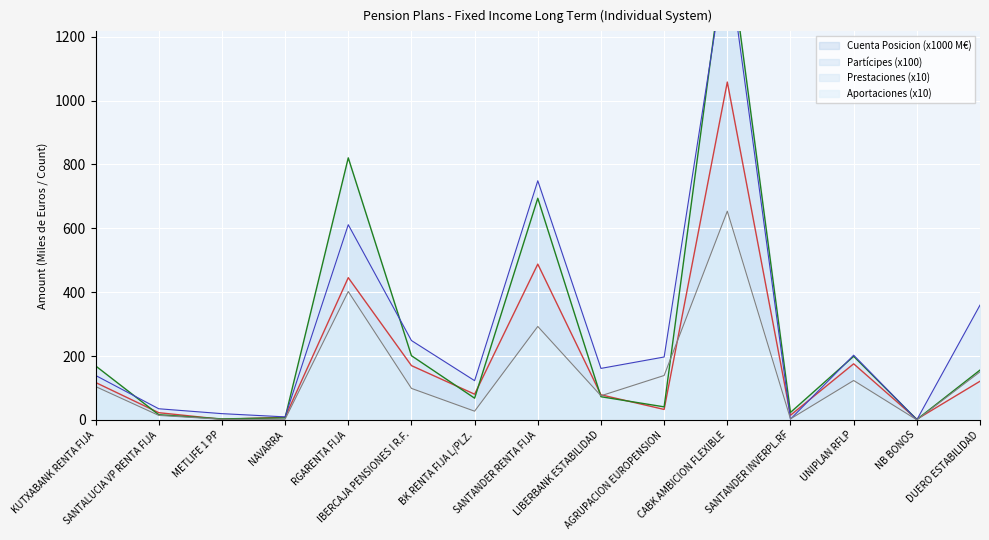

What is the difference between the maximum and minimum values in the Aportaciones series?

653.5